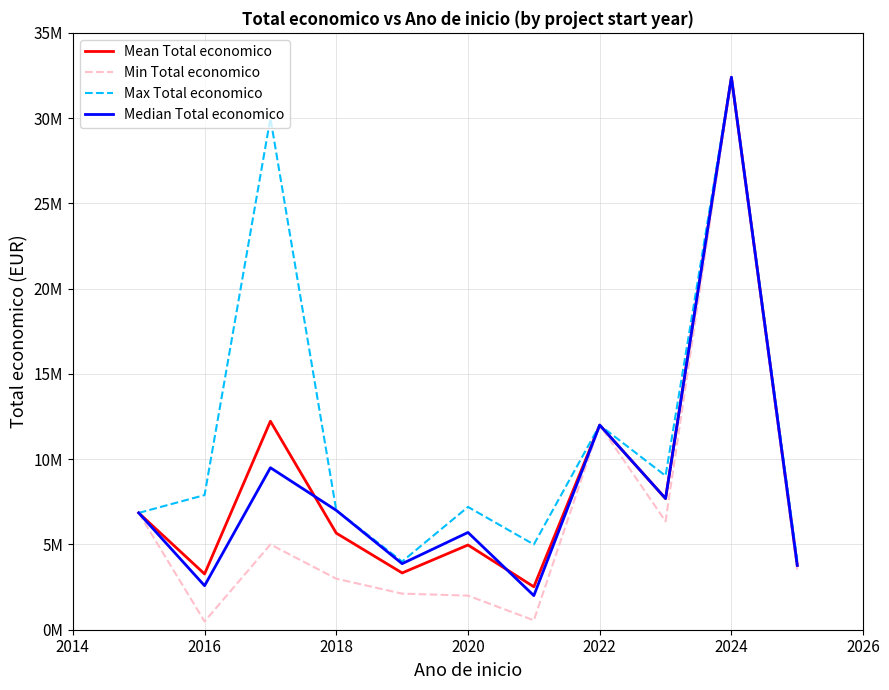

True or false: Min Total economico and Mean Total economico cross at least once.

False